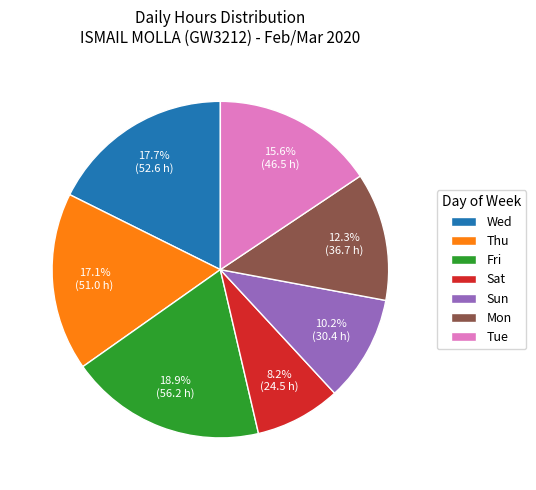

To the nearest percent, what is the difference between the largest and smallest slice percentages?

11%